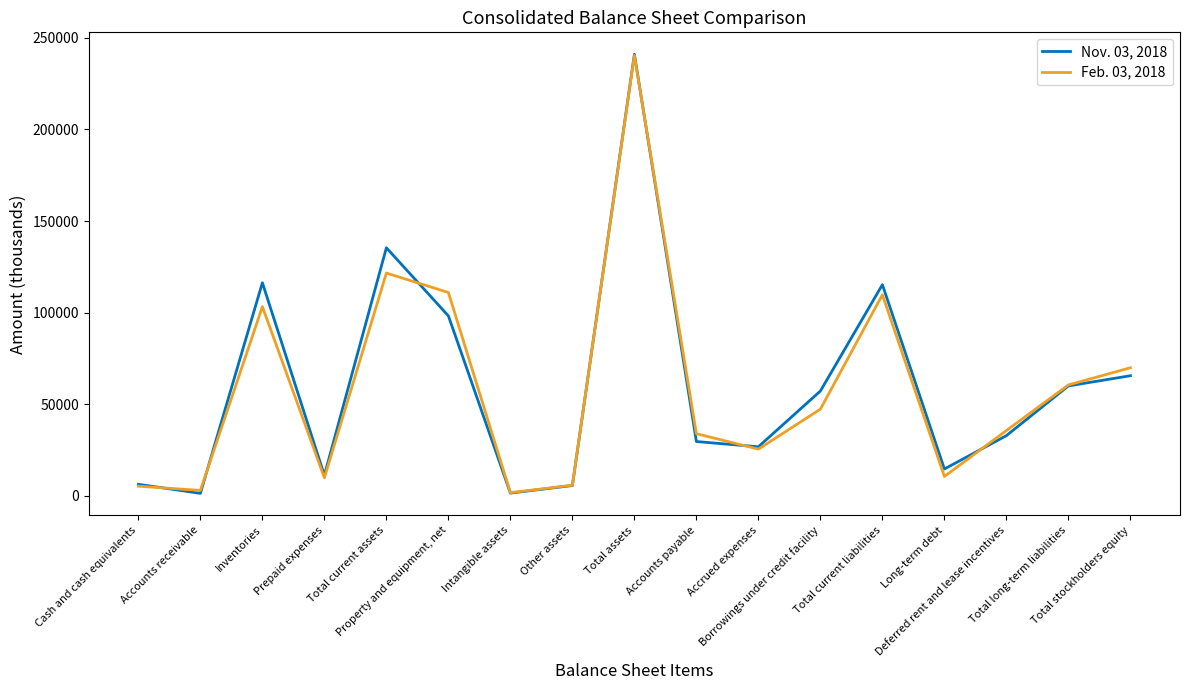

What is the sum of all Feb. 03, 2018 values?

996226